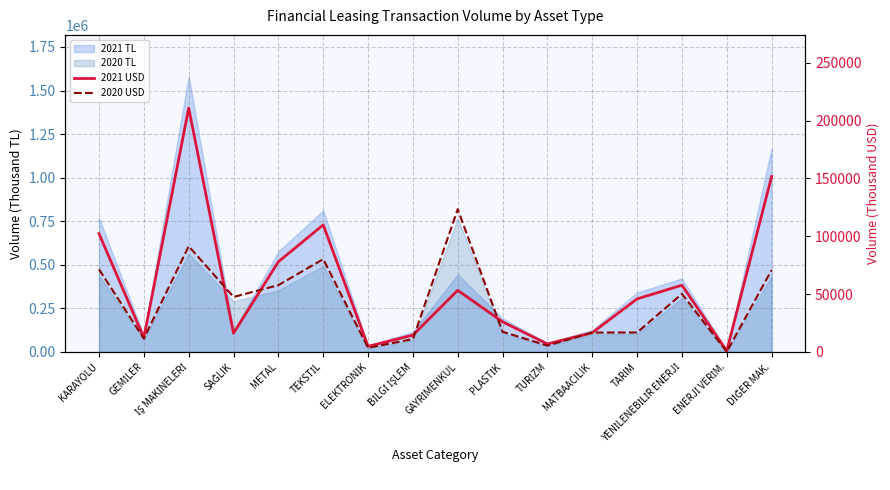

What is the difference between the highest and lowest values at GEMİLER?

725.2